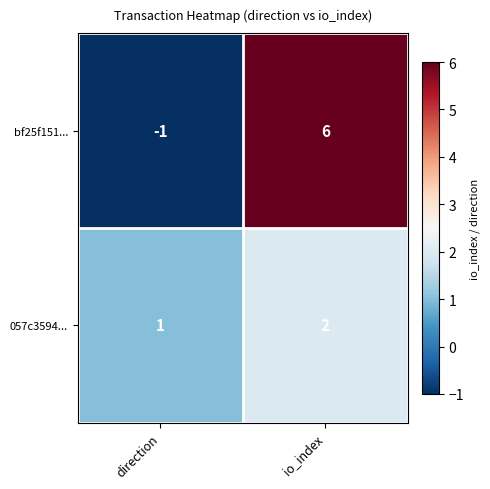

The 057c3594... series shows 1 at direction. True or false?

True